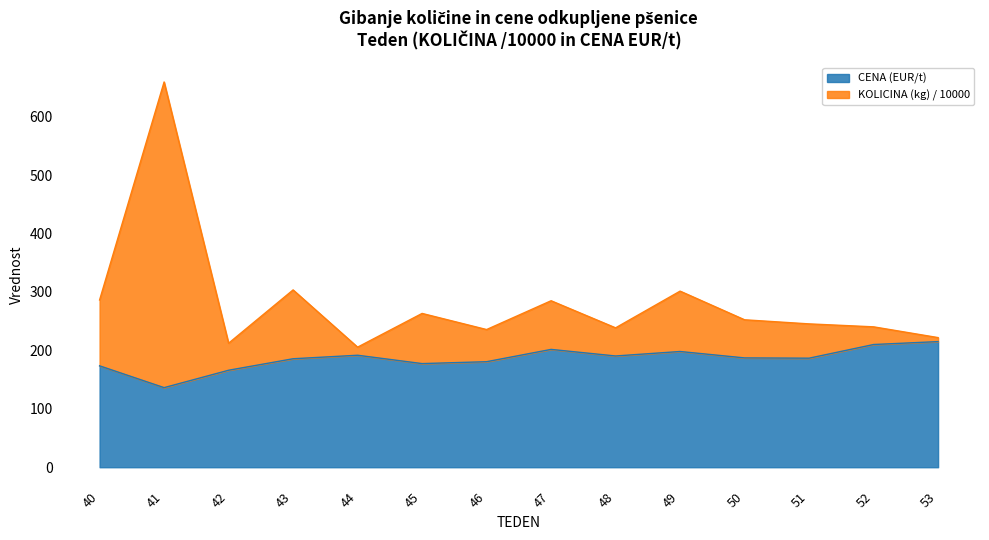

Reading left to right, extract all data points from this chart.

CENA (EUR/t): 173.5	136.2	166.0	185.6	191.7	177.4	180.6	201.6	190.4	198.1	187.1	186.6	210.0	215.0
KOLICINA (kg) / 10000: 286.2	659.3	212.2	303.5	205.5	263.2	235.6	284.9	238.5	301.4	252.3	245.3	240.3	221.8